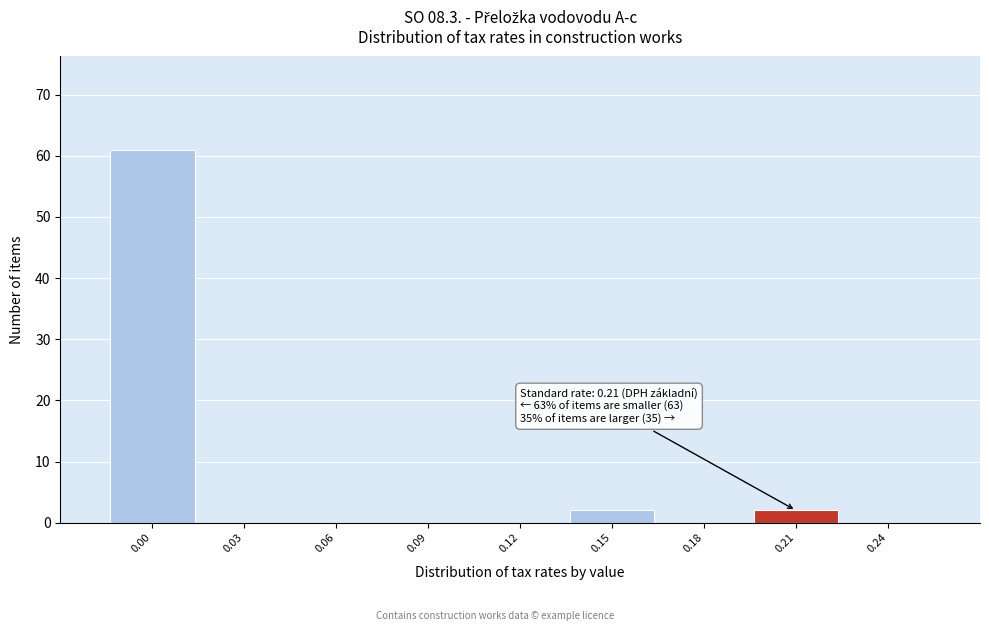

Which range on the x-axis has the tallest bar?

-0.015 to 0.015